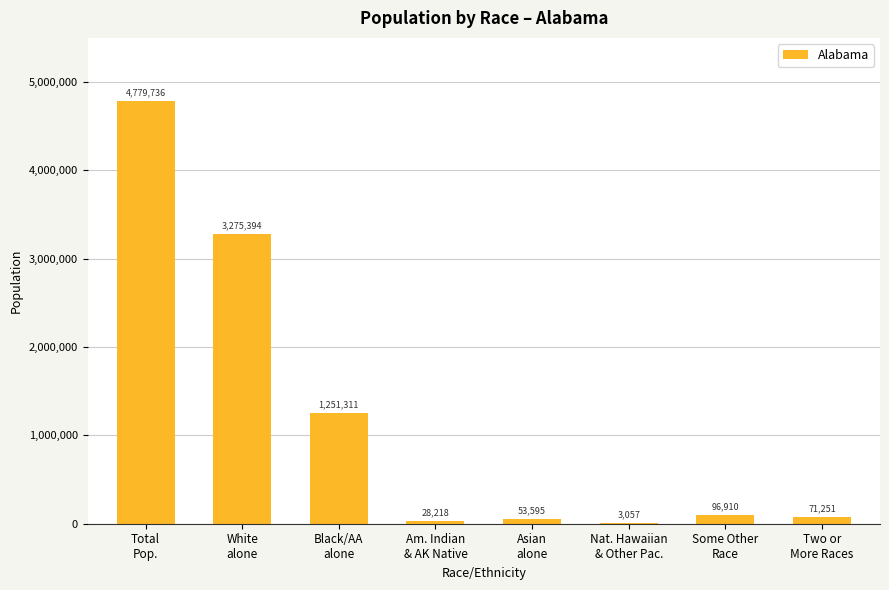

What is the sum of all values?

9559472